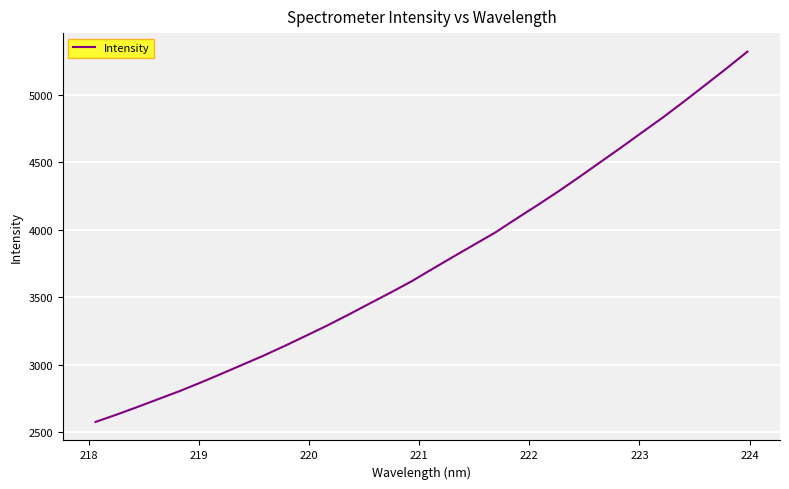

What is the minimum value shown in the chart?

2575.8